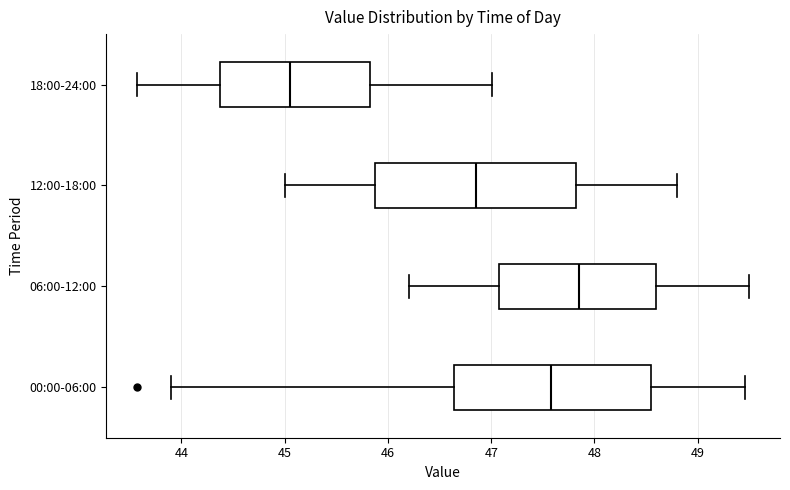

Reading bottom to top, transcribe this box plot: for each box, give where its median line is, the range the box spans, and where its two whiskers end, as read against the x-axis. The values are not printed on the chart, so give them approximately, as read against the axis.

00:00-06:00: median 47.6, box 46.6 to 48.6, whiskers 43.9 to 49.5
06:00-12:00: median 47.9, box 47.1 to 48.6, whiskers 46.2 to 49.5
12:00-18:00: median 46.9, box 45.9 to 47.8, whiskers 45.0 to 48.8
18:00-24:00: median 45.1, box 44.4 to 45.8, whiskers 43.6 to 47.0